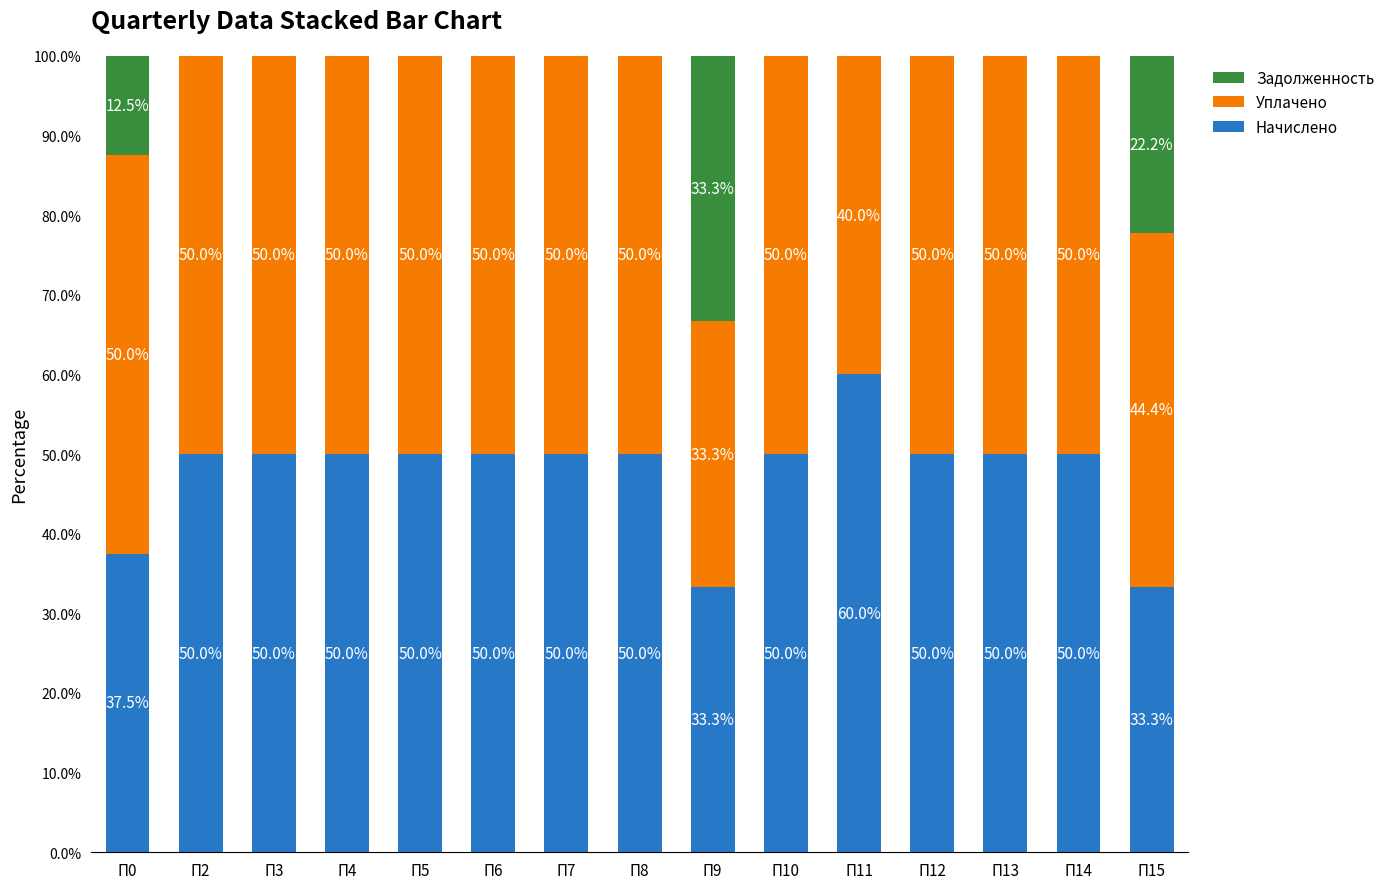

Are the bars horizontal?

No